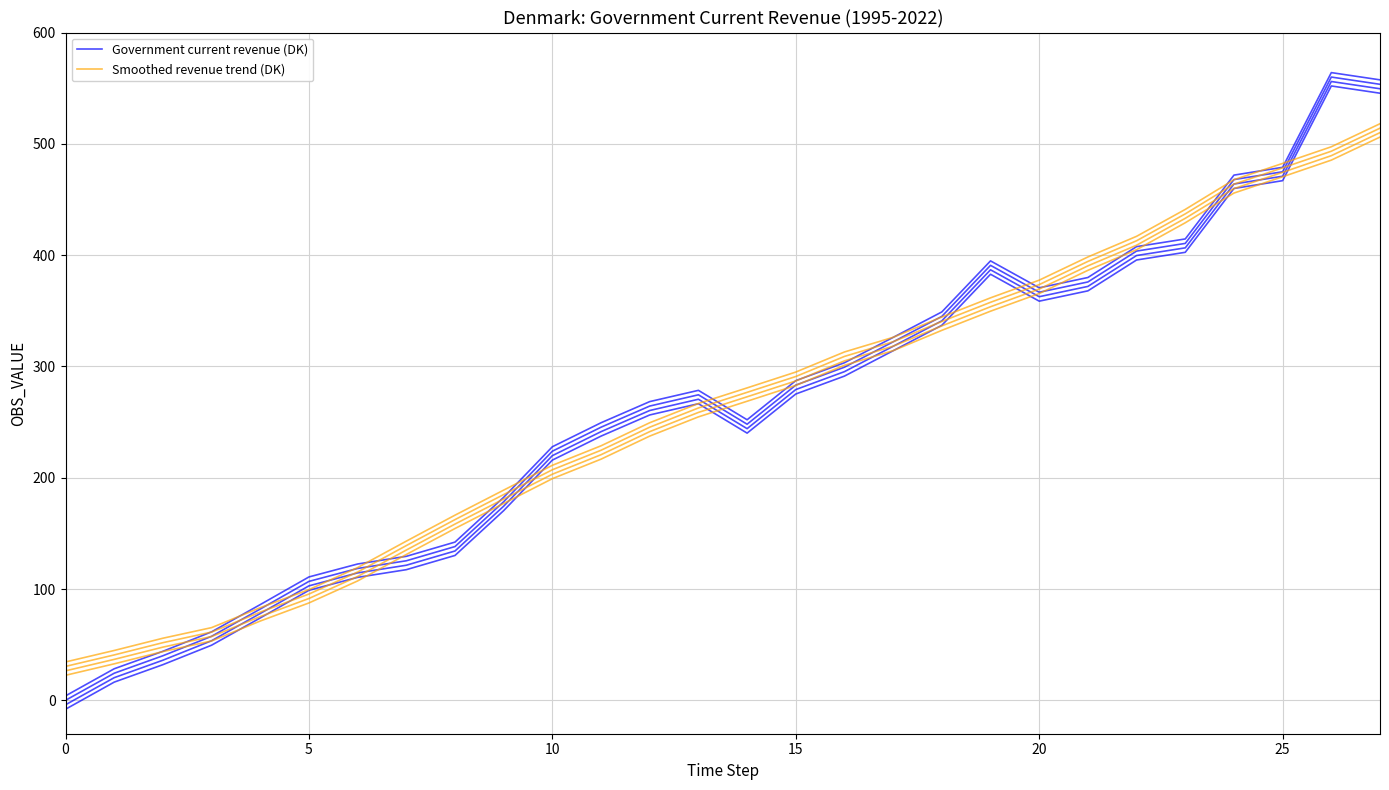

What is the sum of the Smoothed revenue trend (DK) values at 17 and 12?

567.6